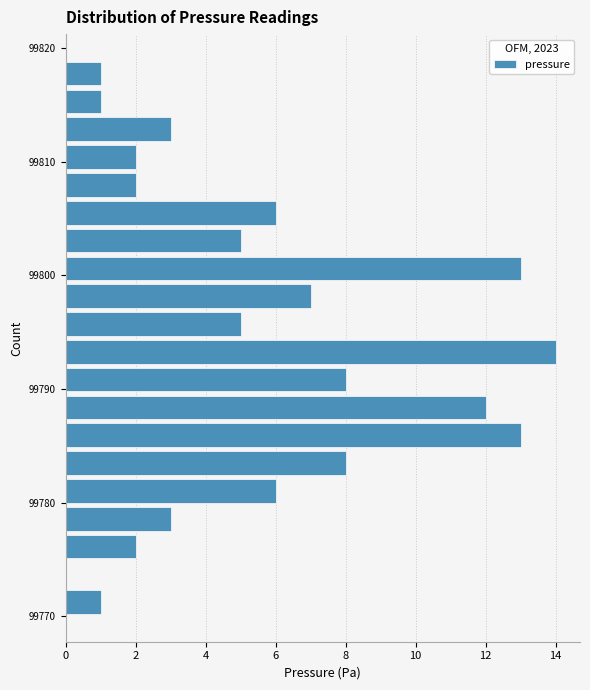

Around what value on the y-axis is the longest bar? Give the approximate position of its centre, as read against the axis.

99793